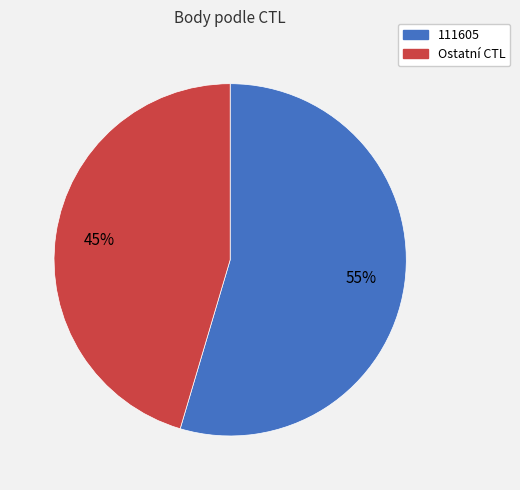

To the nearest percent, what is the average slice percentage?

50%